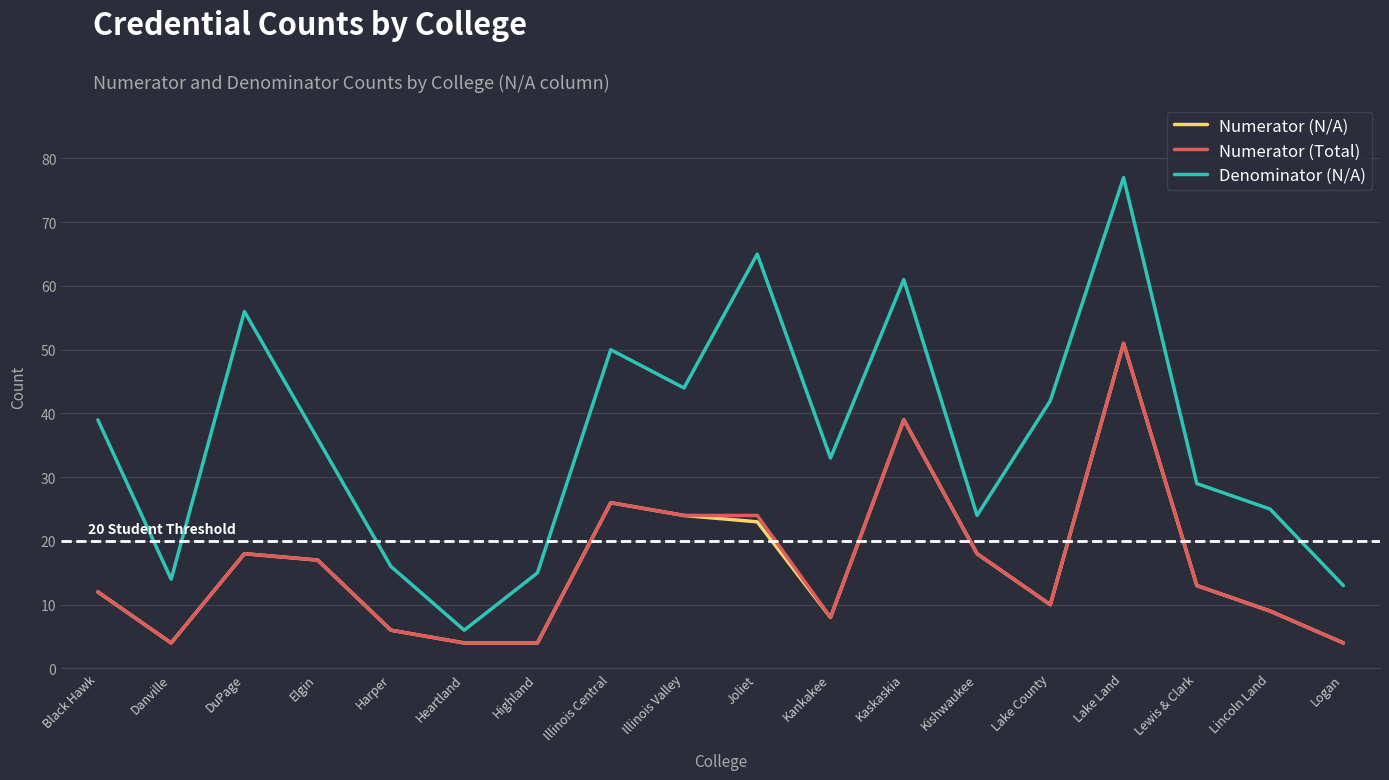

True or false: Numerator (Total) and Denominator (N/A) cross at least once.

False